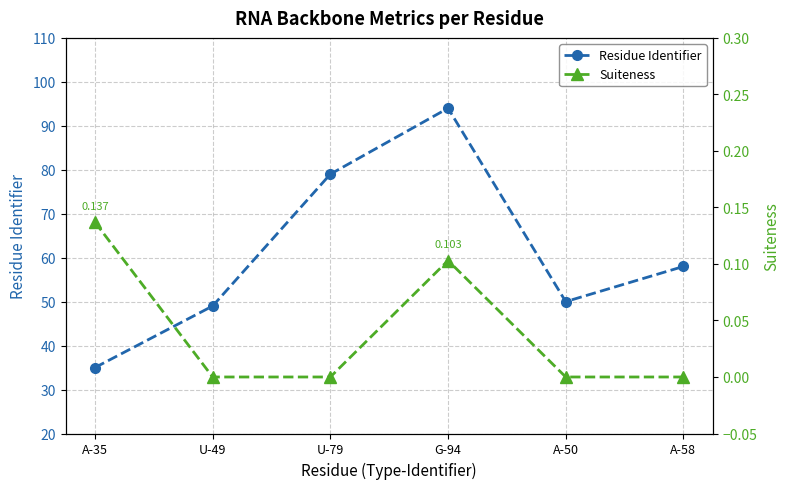

True or false: Suiteness has a value of 0.0 at U-49.

True